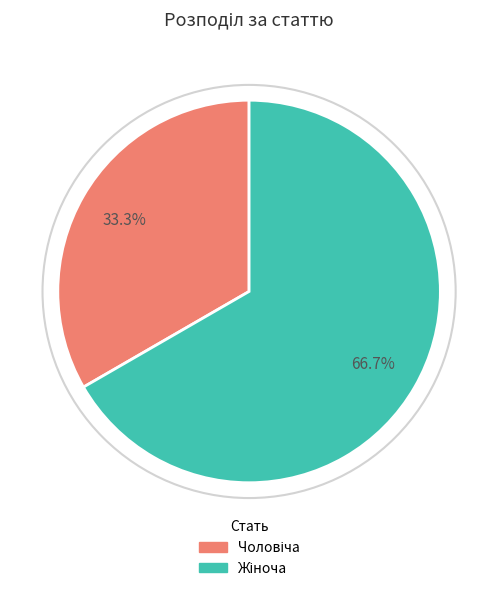

Is there a majority slice in this chart?

Yes